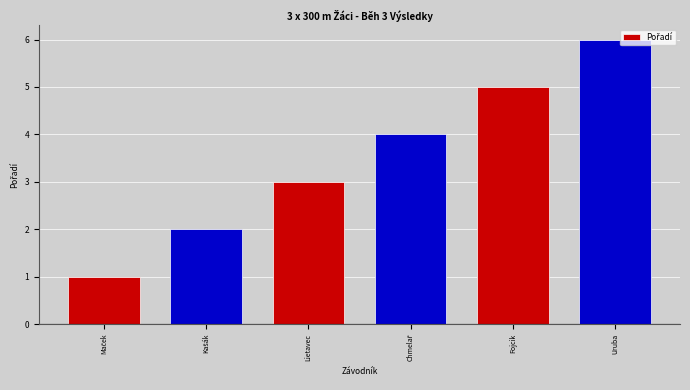

What is the label of the 5th bar from the left?

Fojcik